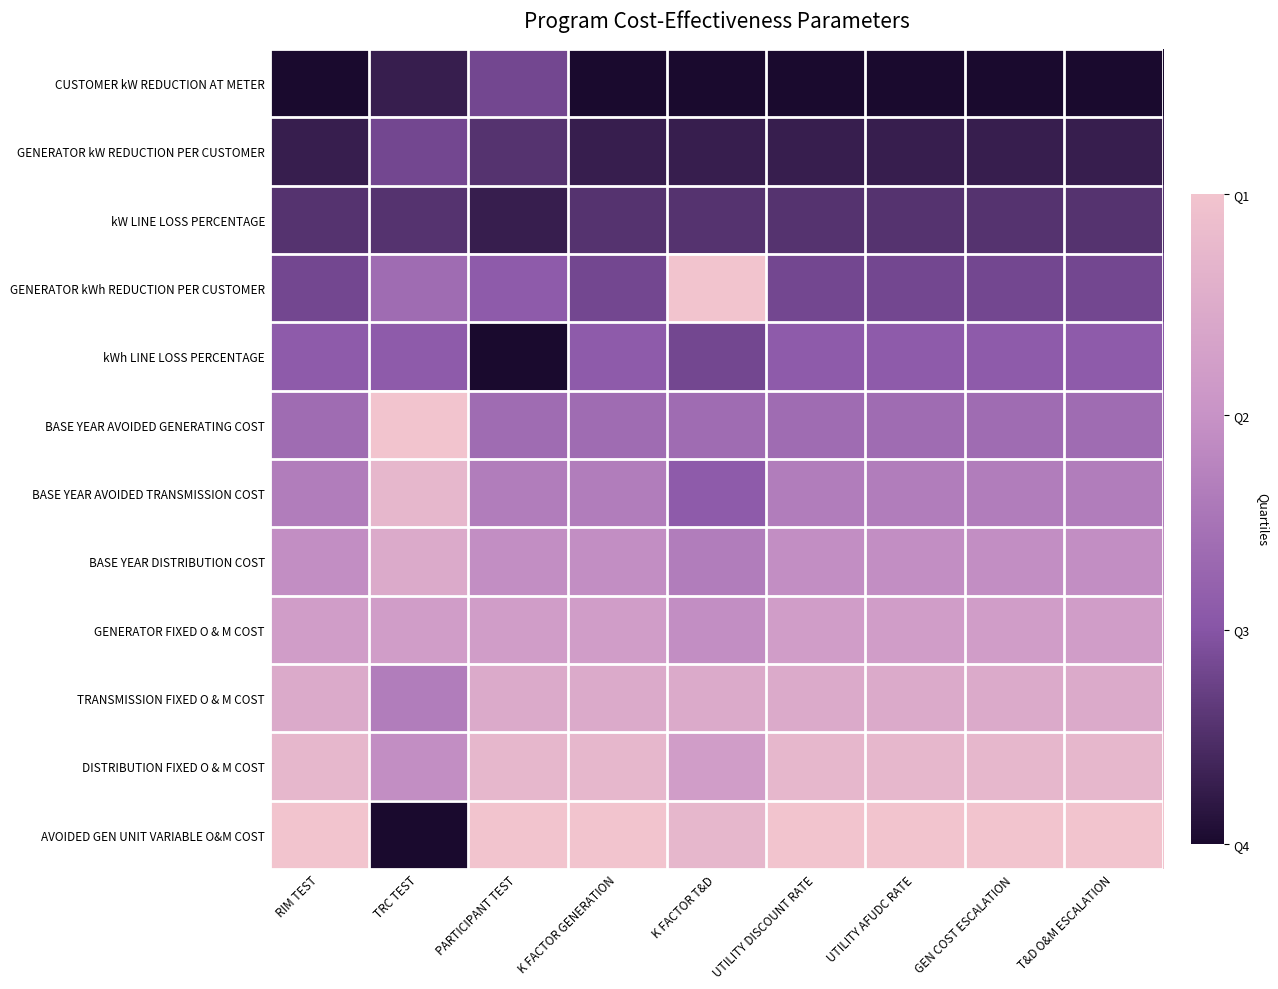

What is the spread (max minus min) of values at TRC TEST?

1.0